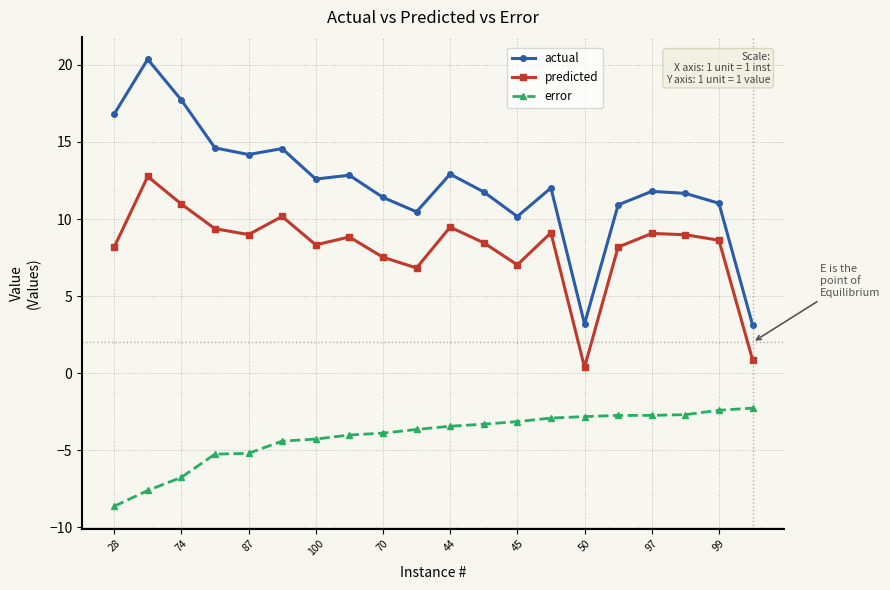

At how many categories does at least one series exceed 17?

2